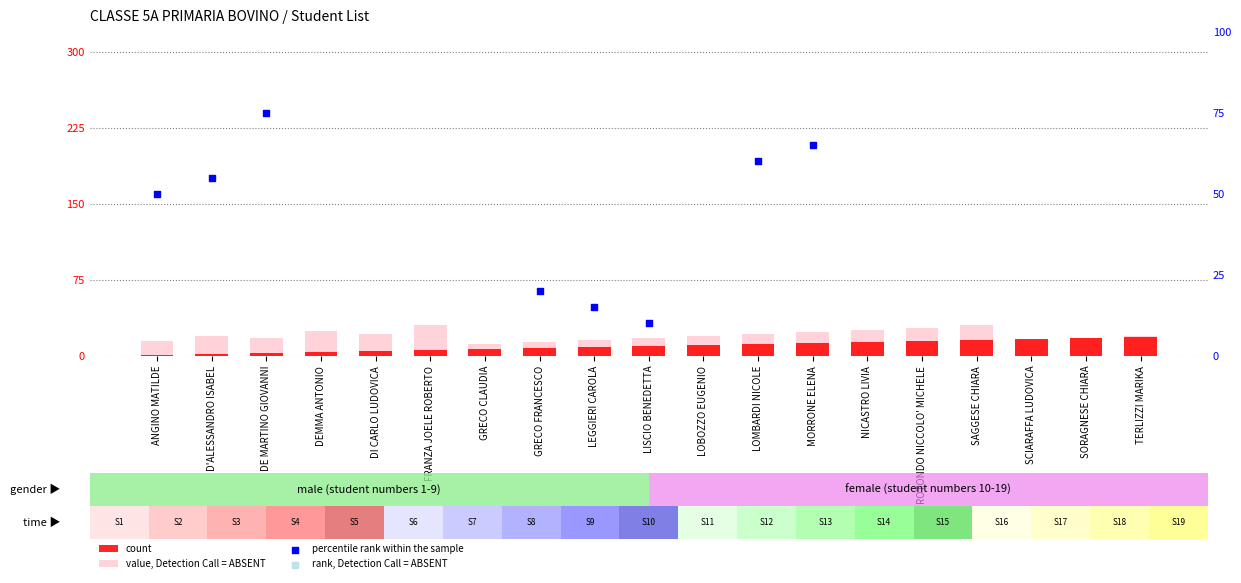

What are all the series names shown in the legend?

count, value, Detection Call = ABSENT, percentile rank within the sample, rank, Detection Call = ABSENT